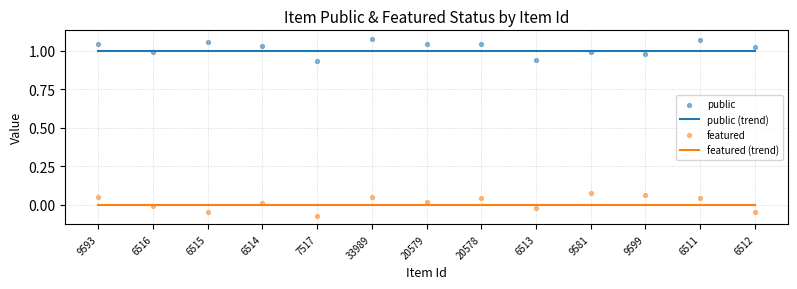

Which series has the largest total across all categories?

public